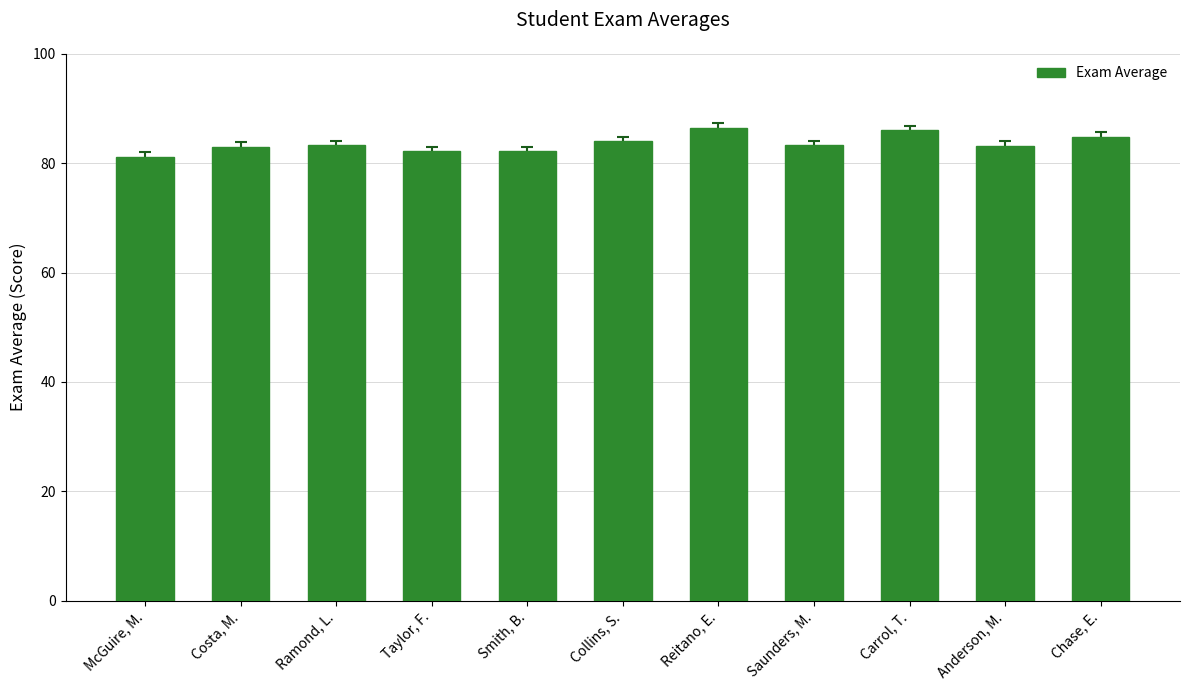

What is the label of the 11th bar from the left?

Chase, E.